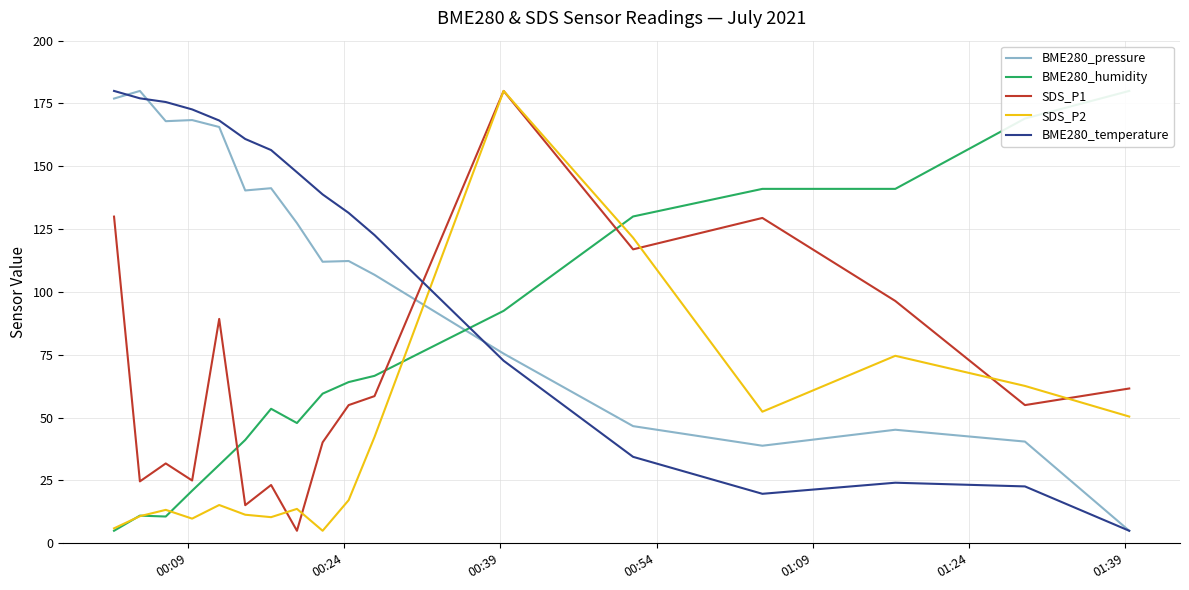

What is the maximum value for SDS_P1?

180.0